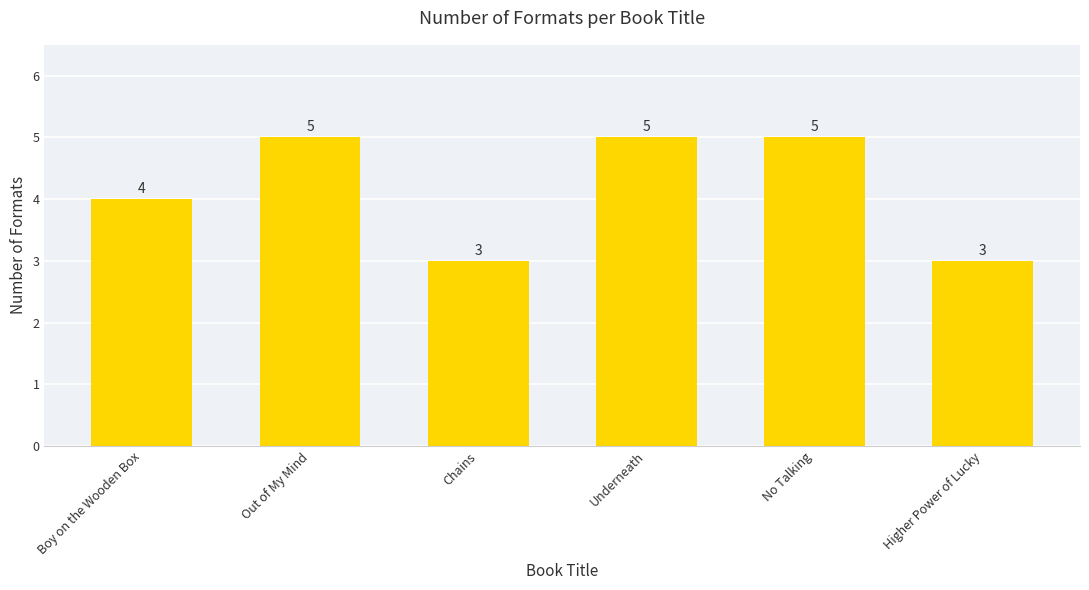

How many values are between 3 and 5?

6